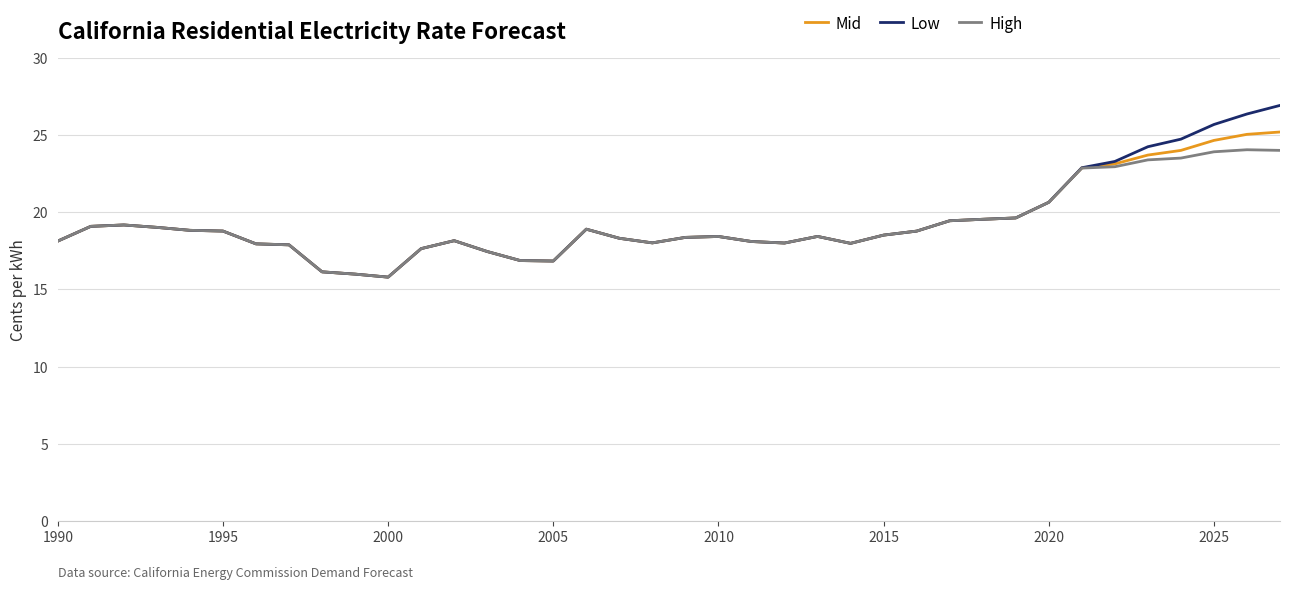

Which series has the largest range (max minus min)?

Low